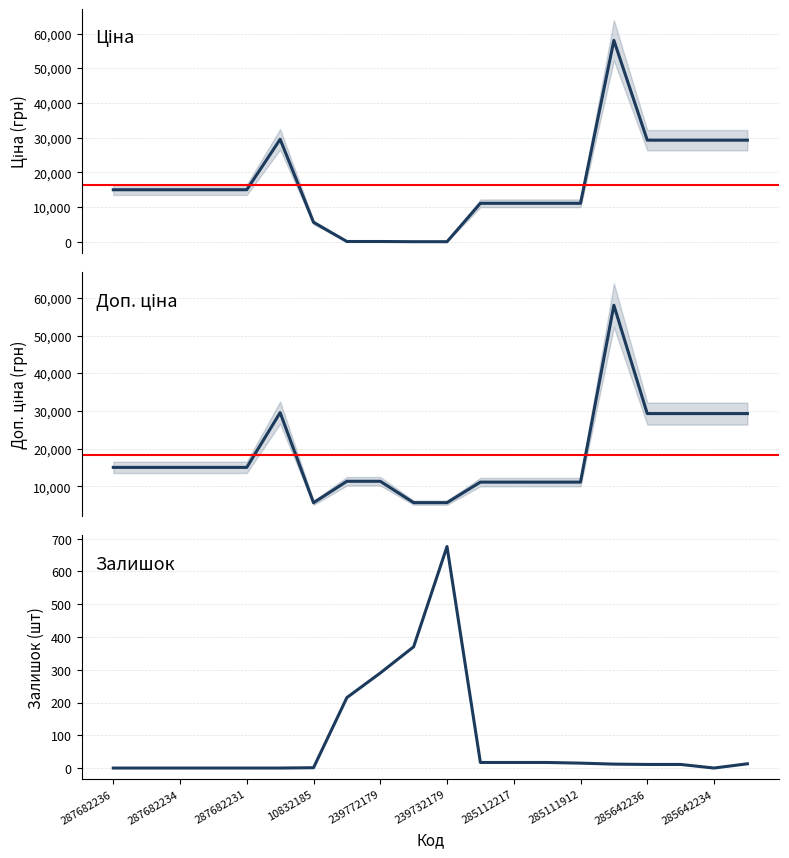

At 287682234, list the series in order from smallest to largest.

Залишок, Ціна, Доп. ціна